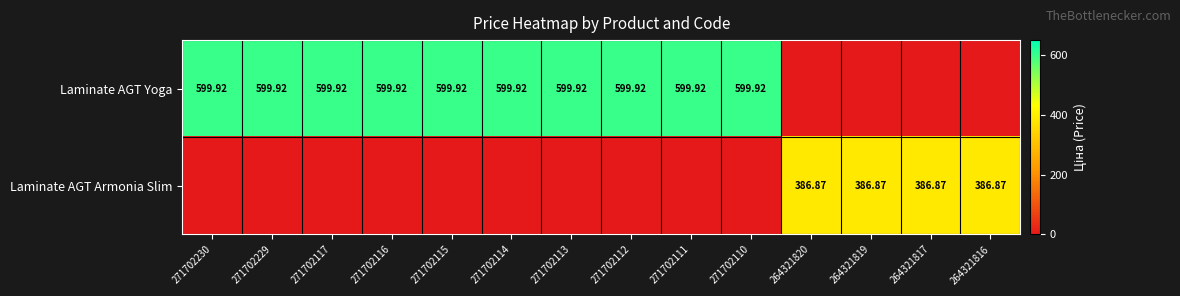

Between 271702115 and 264321817, which is larger?

271702115